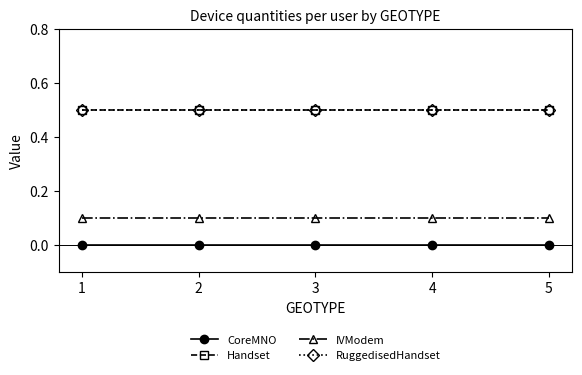

Is this an area chart (filled region under the line)?

No